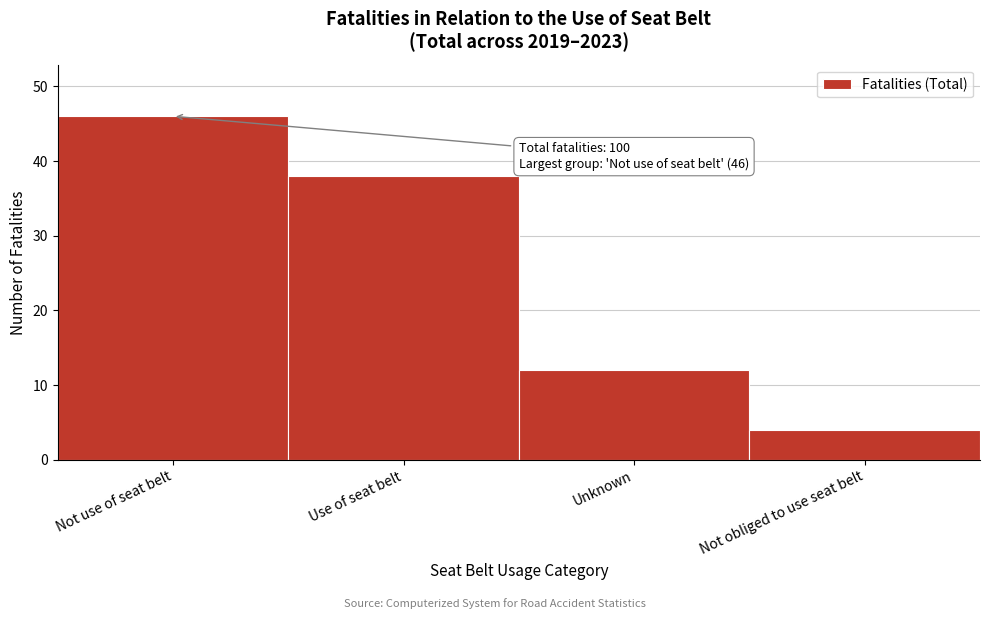

Reading left to right, transcribe all the data shown in this chart.

Not use of seat belt=46	Use of seat belt=38	Unknown=12	Not obliged to use seat belt=4